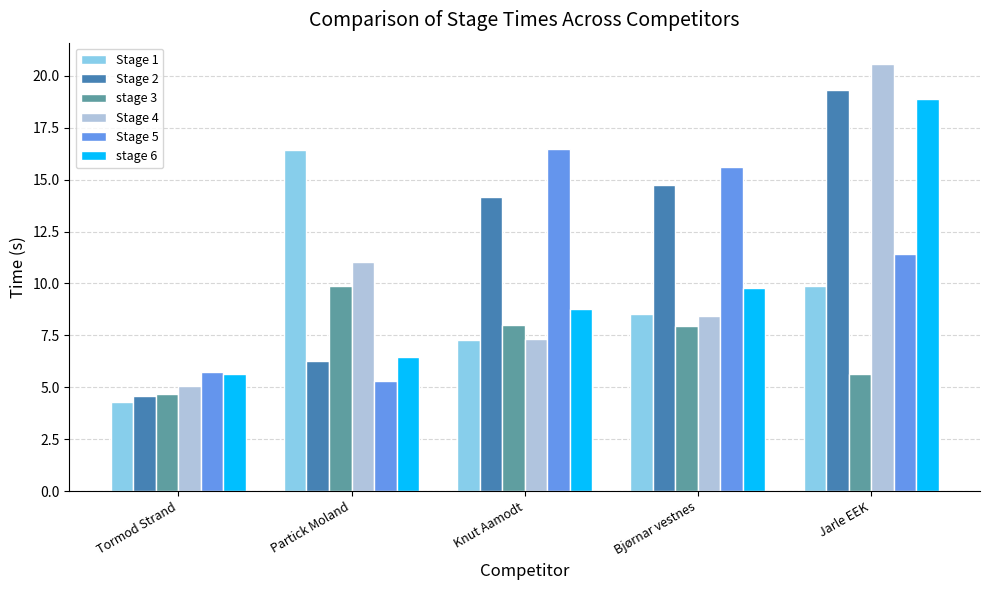

At which label does Stage 5 first exceed 11?

Knut Aamodt